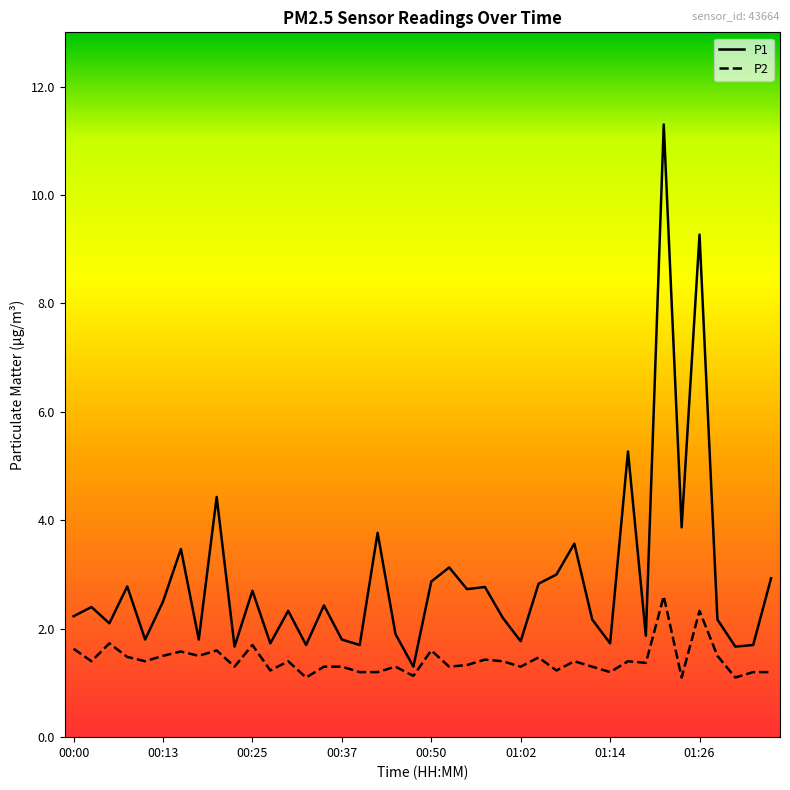

True or false: P2 and P1 cross at least once.

False